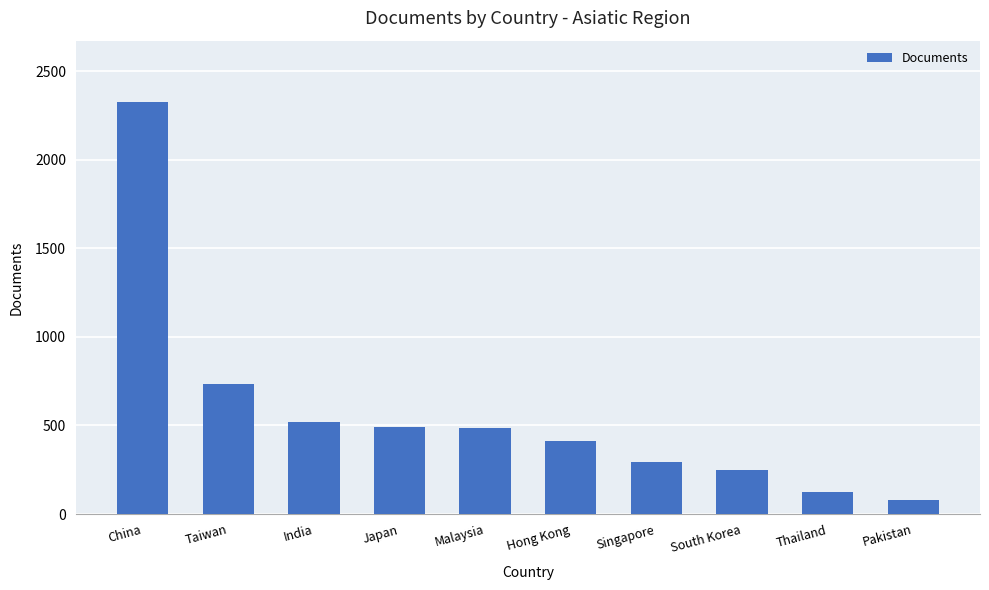

Are the bars grouped side by side (vs. stacked)?

No